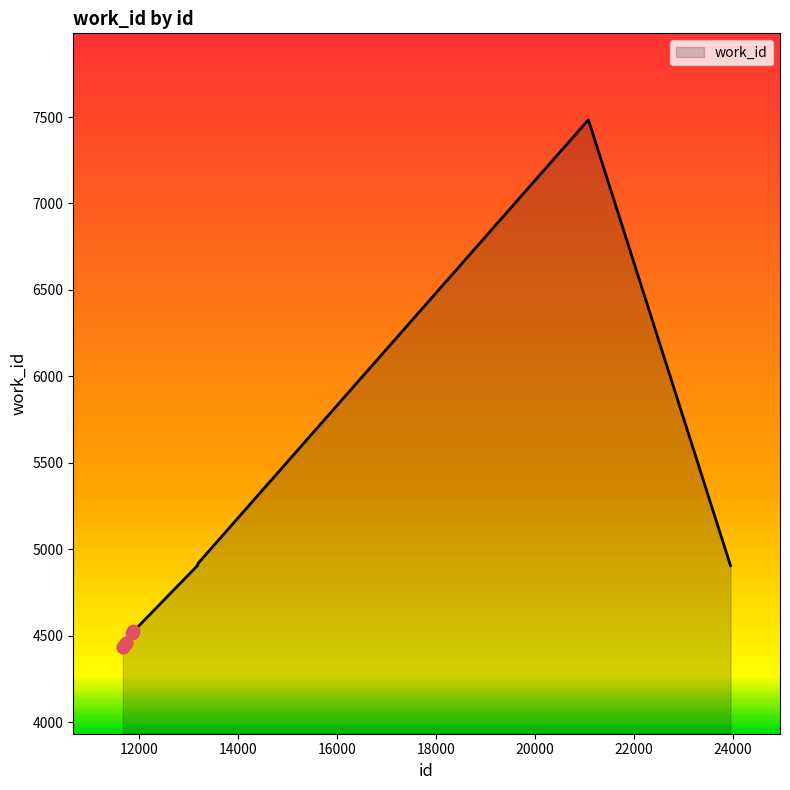

What is the smallest value displayed?

4433